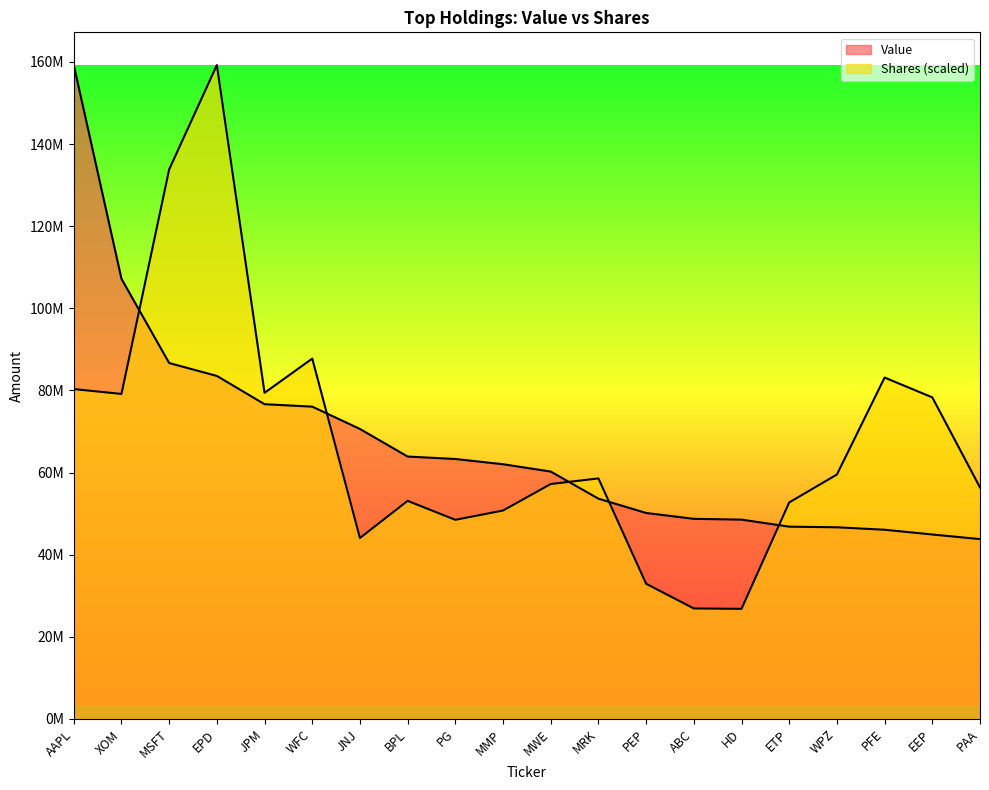

Does the chart have visible grid lines?

No